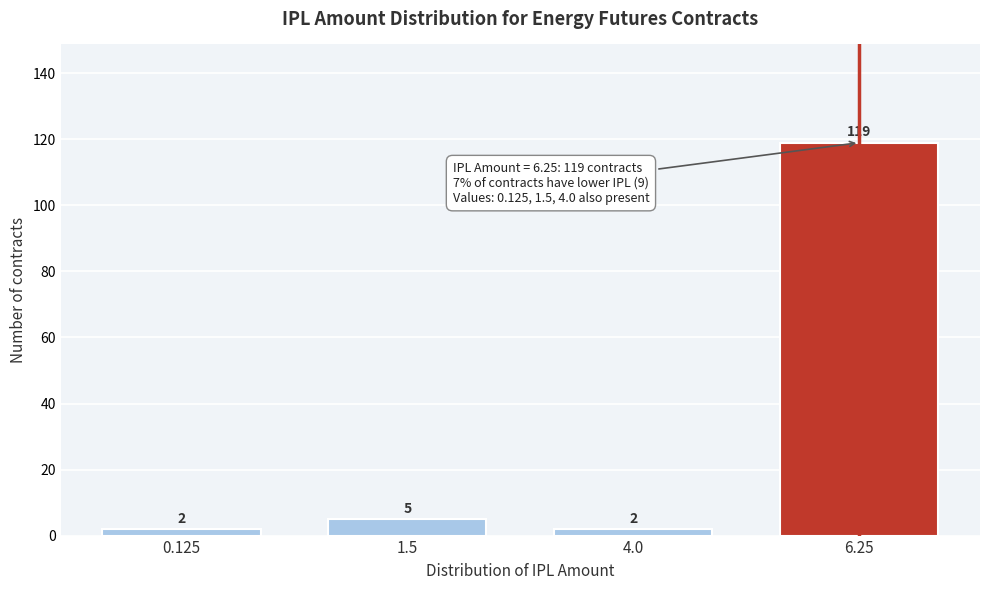

Reading left to right, what are all the values shown in this chart?

2	5	2	119